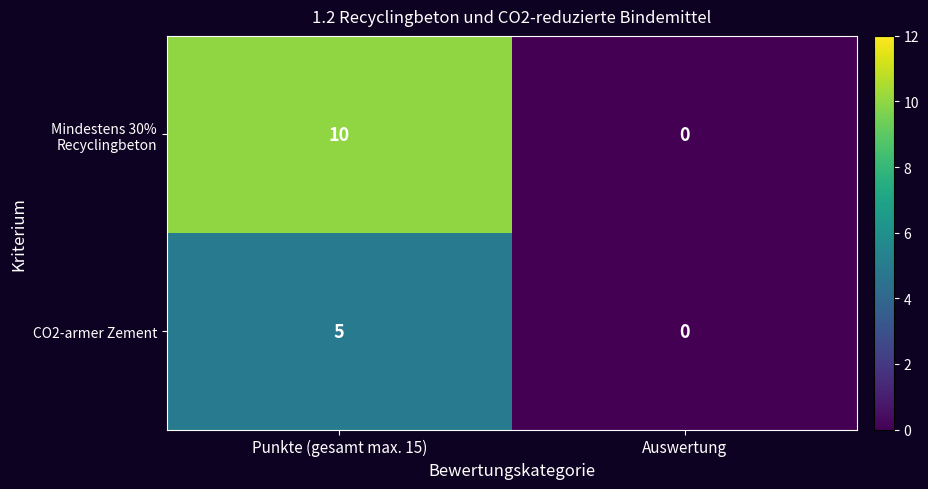

The value of Mindestens 30% Recyclingbeton at Auswertung is 0. True or false?

True